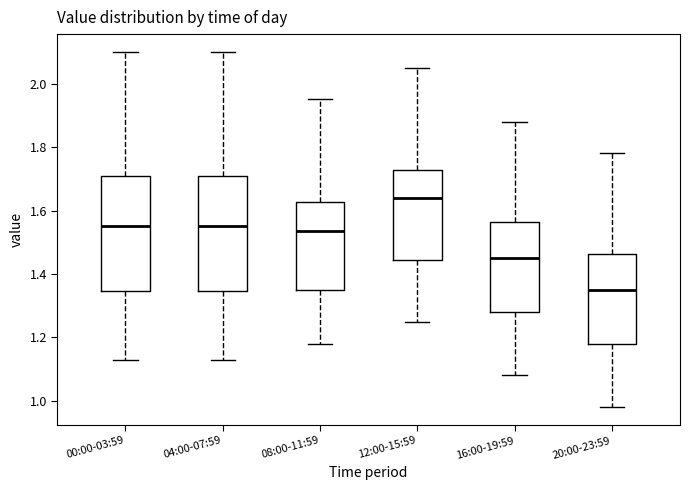

Which box has the highest median line?

12:00-15:59